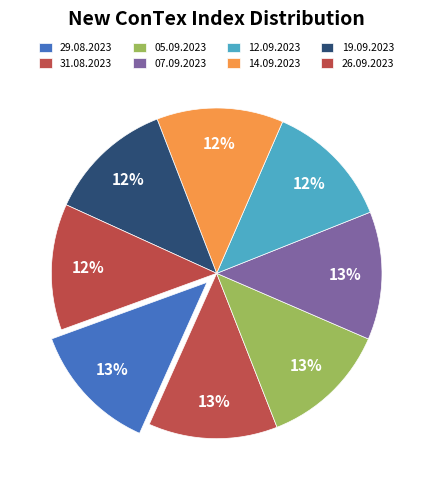

To the nearest percent, what is the combined percentage of 12.09.2023 and 19.09.2023?

25%